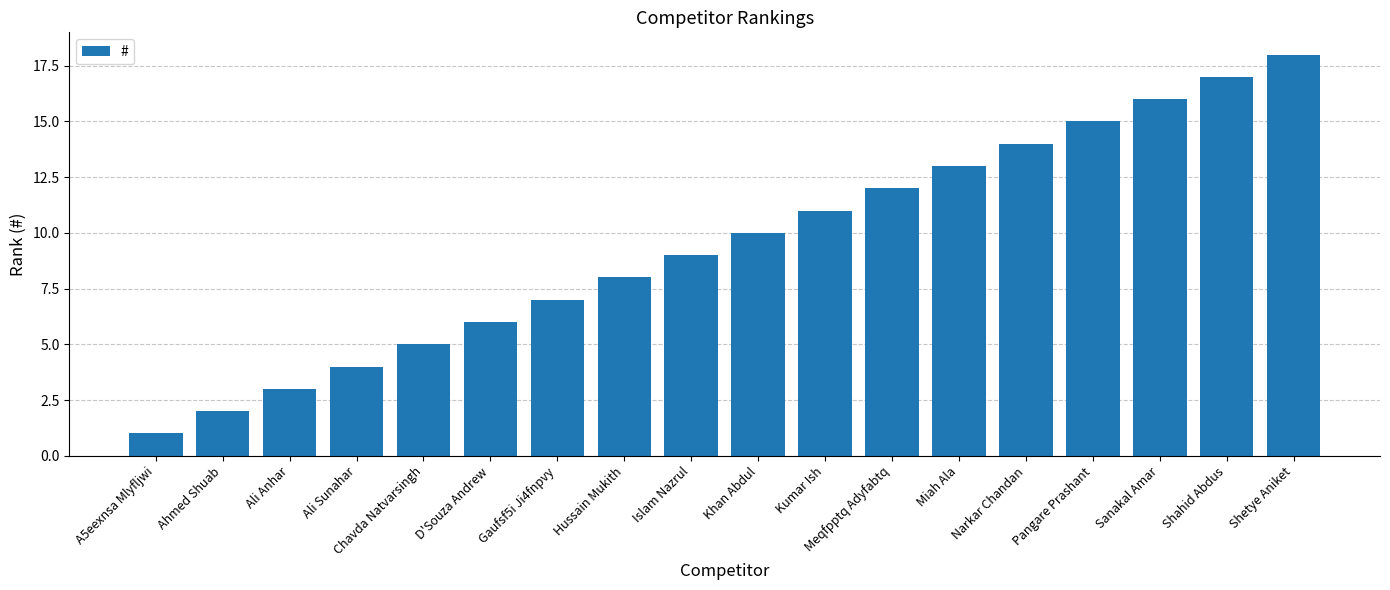

What is the minimum value shown in the chart?

1